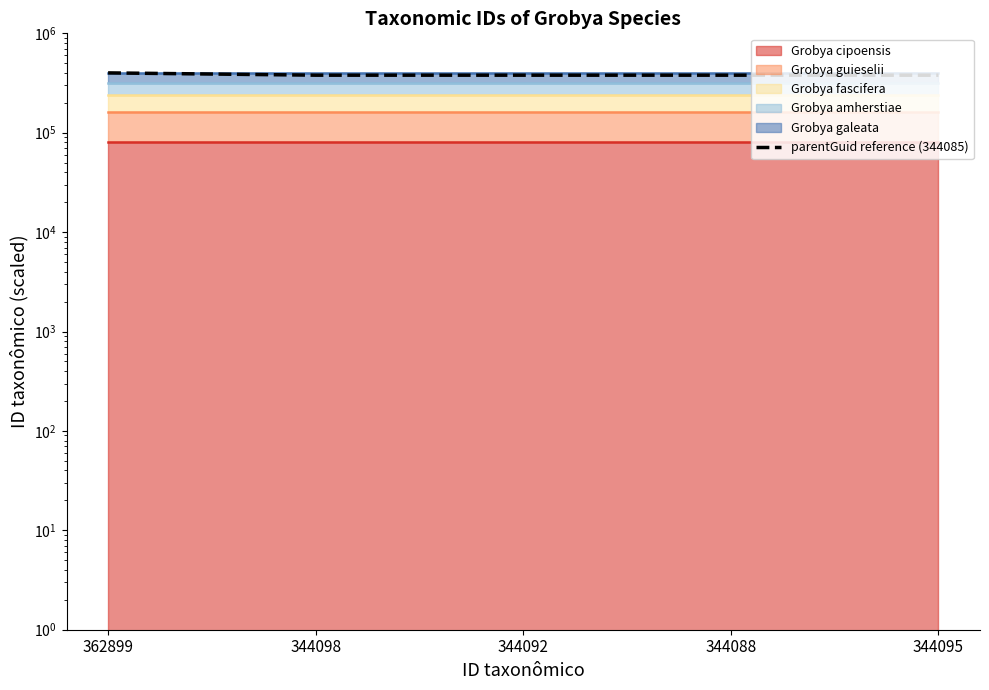

List the labels in order of value, smallest first.

344088, 344092, 344095, 344098, 362899